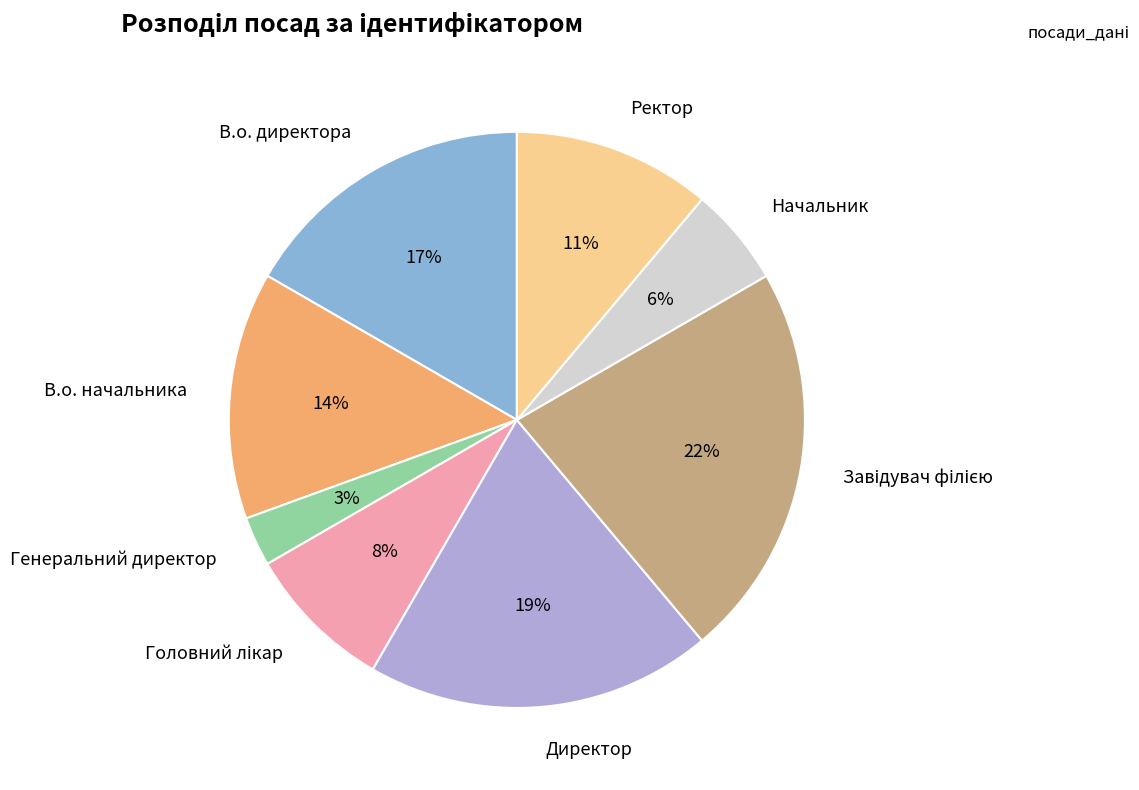

To the nearest percent, what portion does В.о. начальника represent?

14%